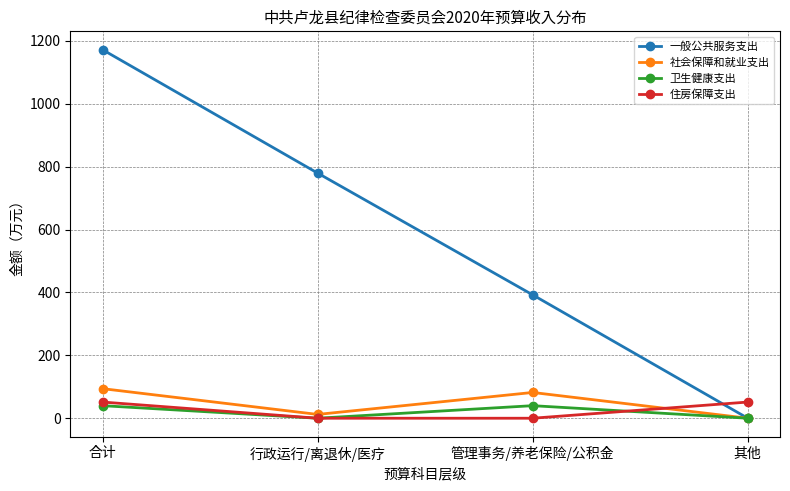

Which series has the largest total across all categories?

一般公共服务支出